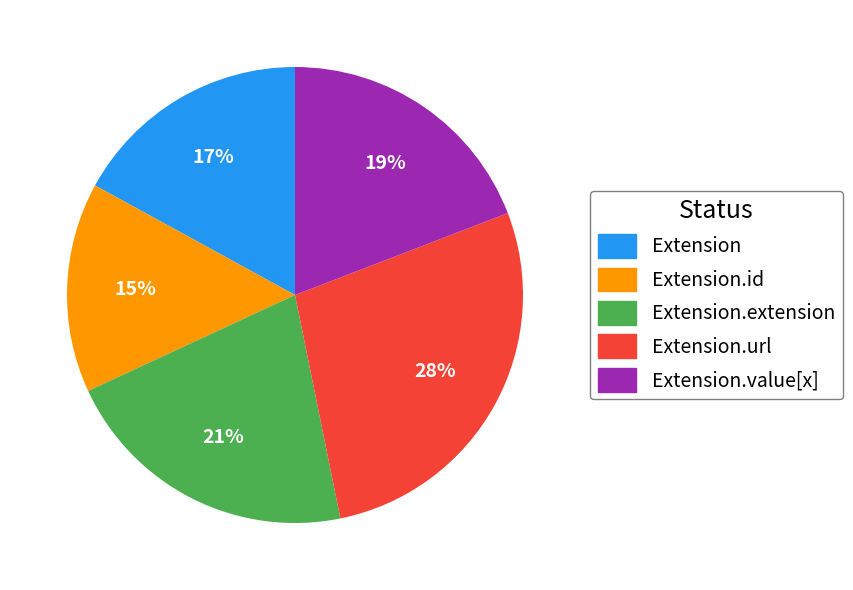

To the nearest percent, what is the average slice percentage?

20%